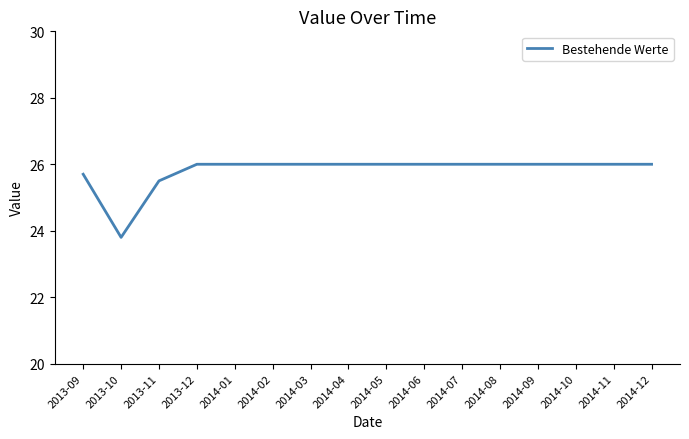

Reading left to right, transcribe all the data shown in this chart.

25.7	23.8	25.5	26.0	26.0	26.0	26.0	26.0	26.0	26.0	26.0	26.0	26.0	26.0	26.0	26.0